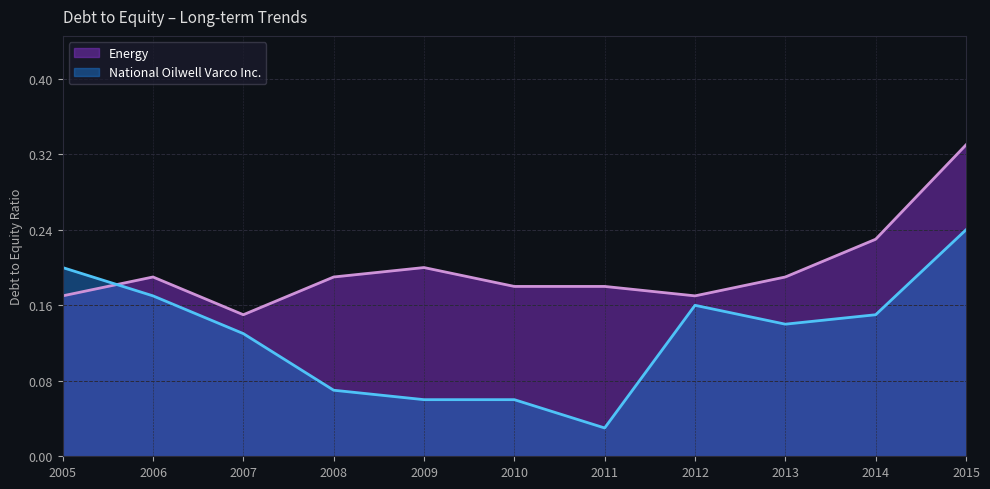

How many interior local valleys does the Energy series have?

2